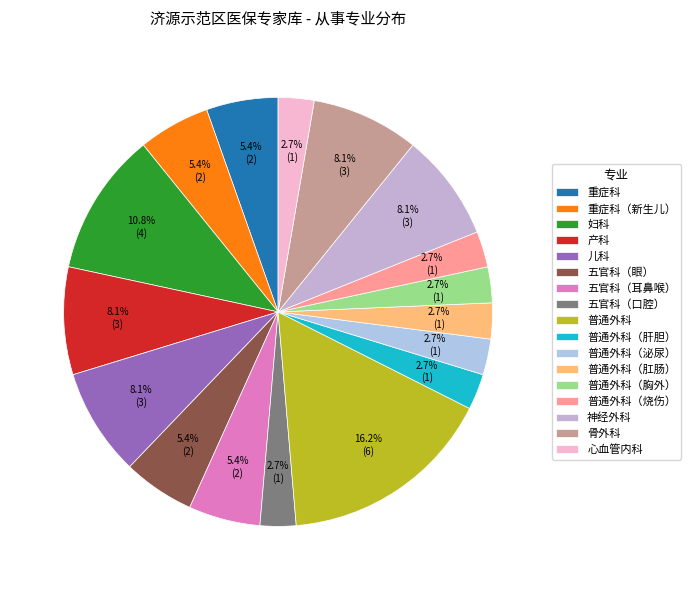

To the nearest percent, what is the combined percentage of 骨外科 and 神经外科?

16%